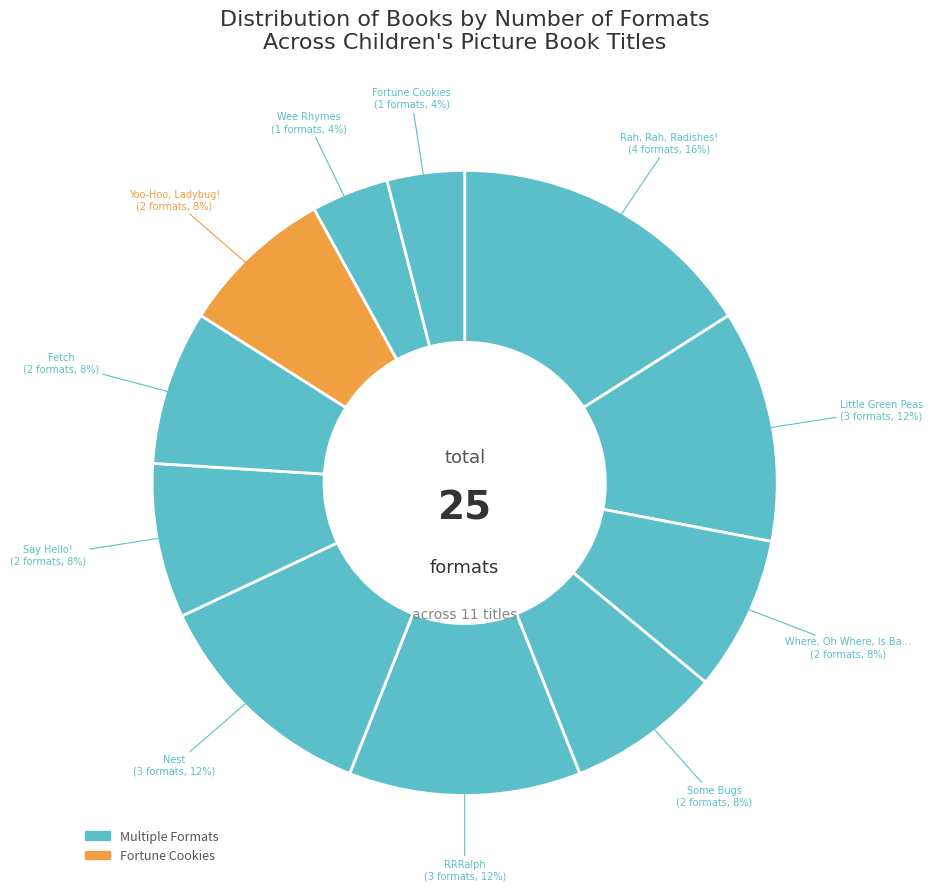

How many slices are in this pie chart?

11